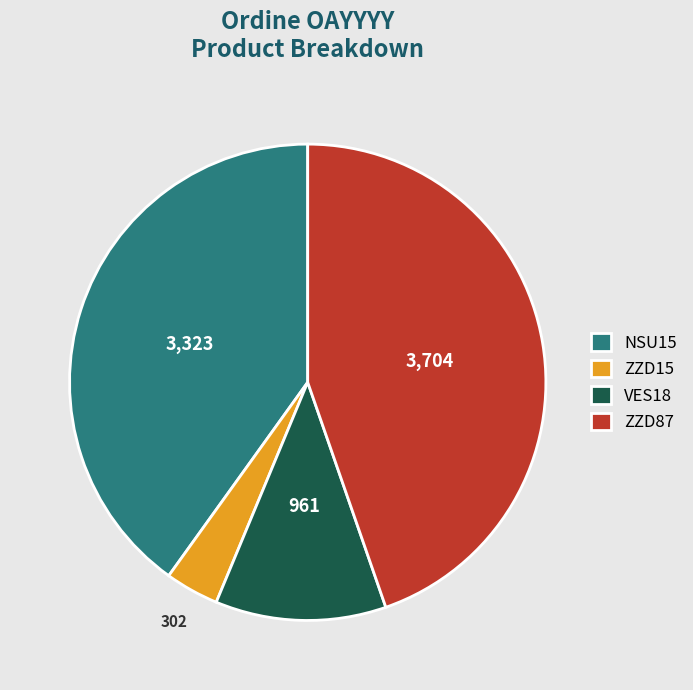

What is the largest slice in the pie chart?

ZZD87